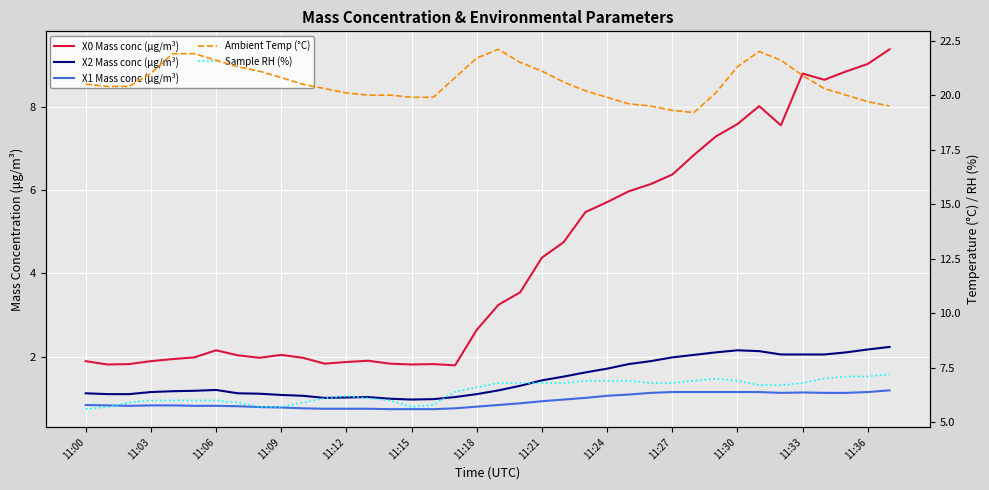

Which series has the largest range (max minus min)?

X0 Mass conc (μg/m³)